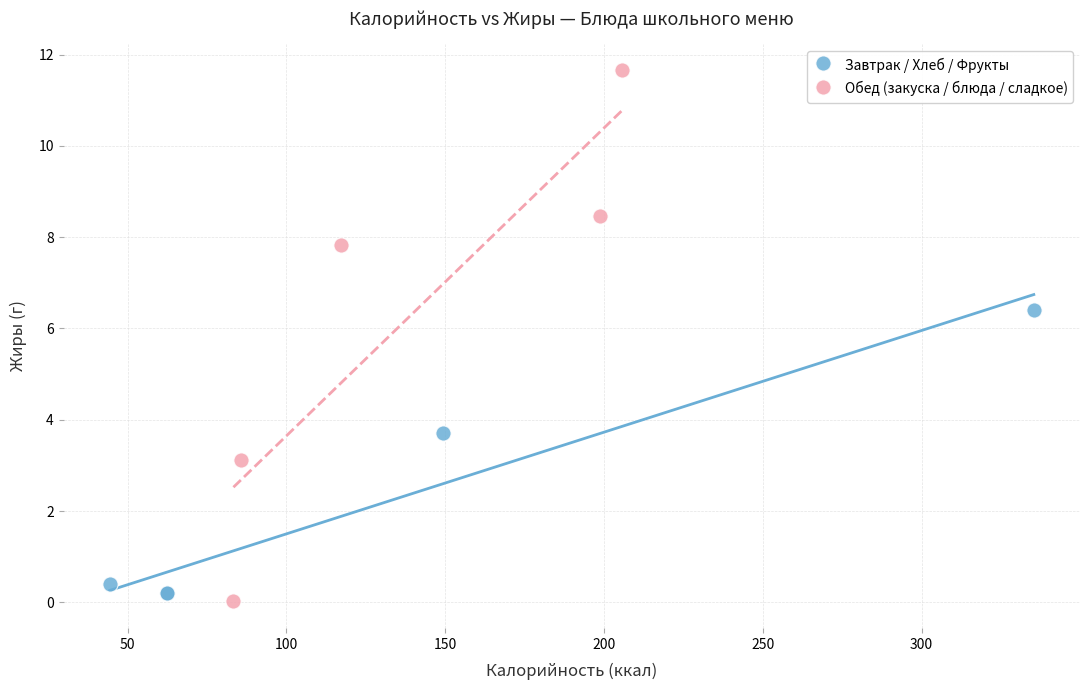

Which series contains the lowest Y value?

Обед (закуска / блюда / сладкое)